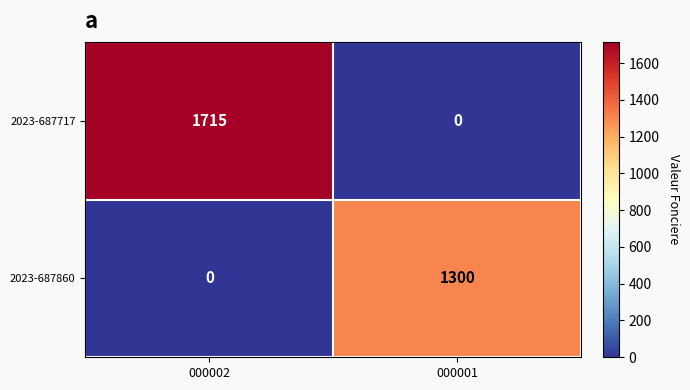

What is the total value across all series at 000001?

1300